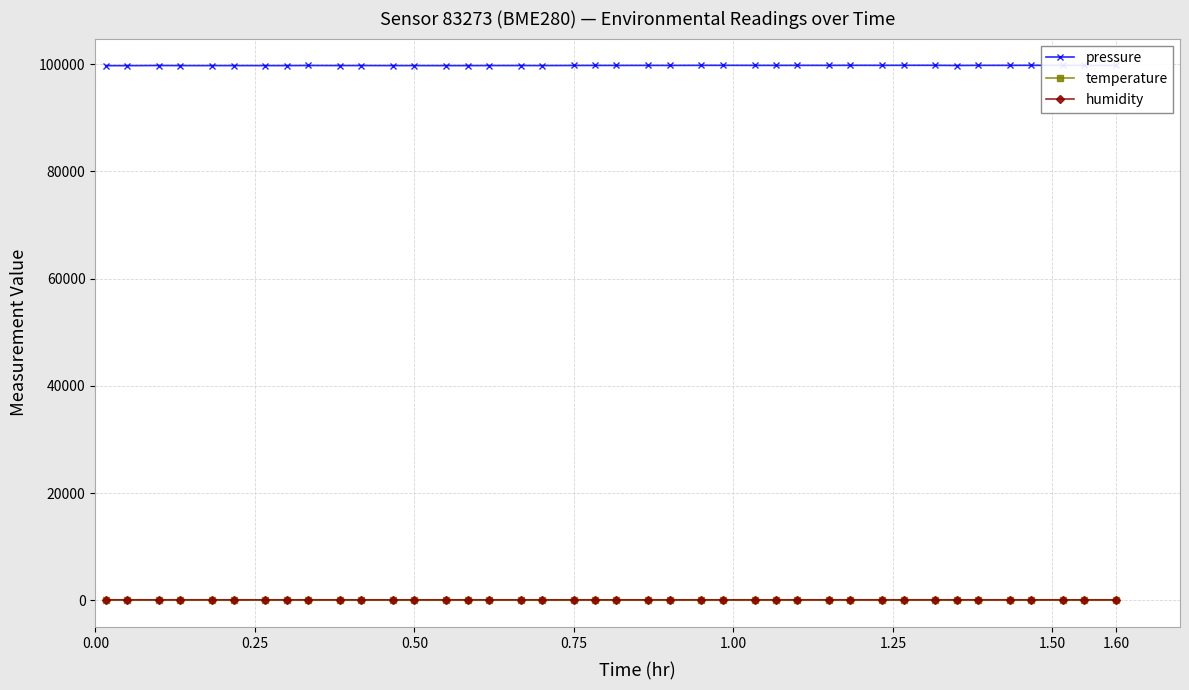

What is the value of the humidity point at the 30th from the left?

92.6